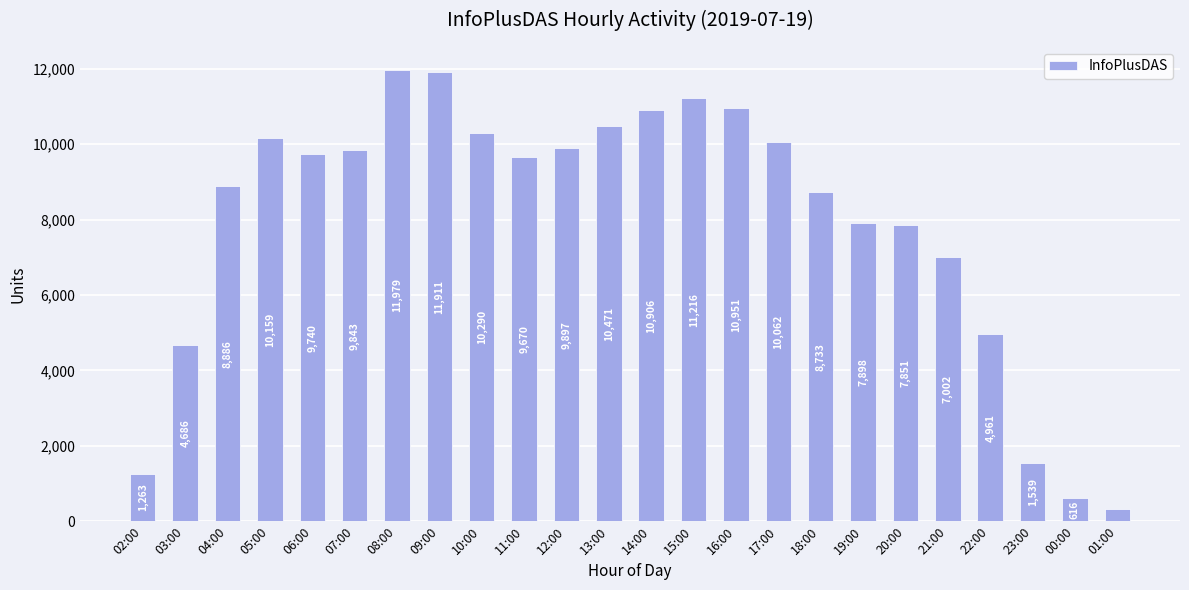

What is the minimum value shown in the chart?

334